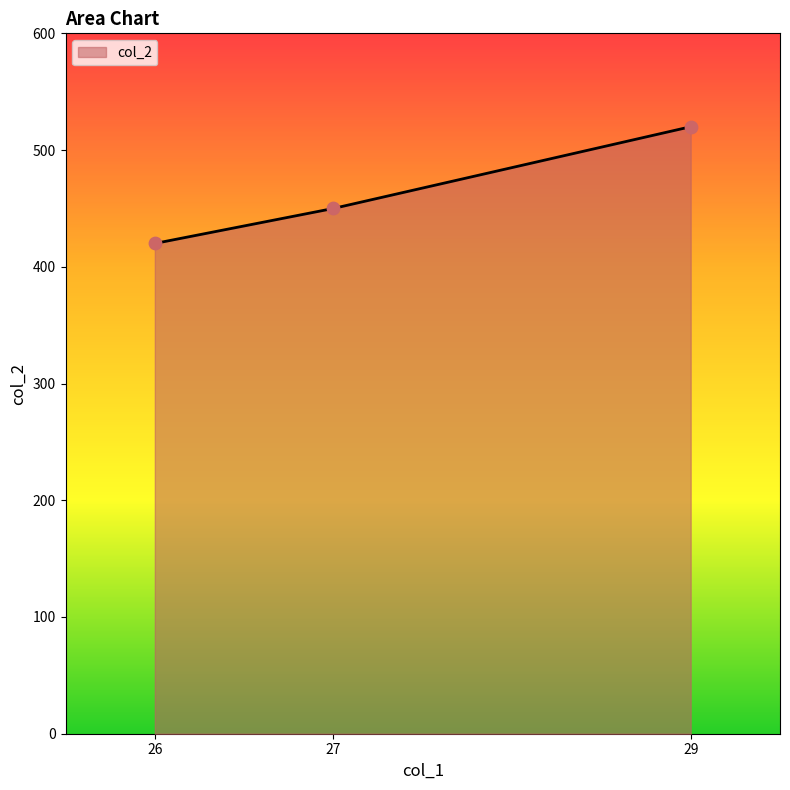

Approximately how many times larger is the value at 27 compared to 29?

0.9